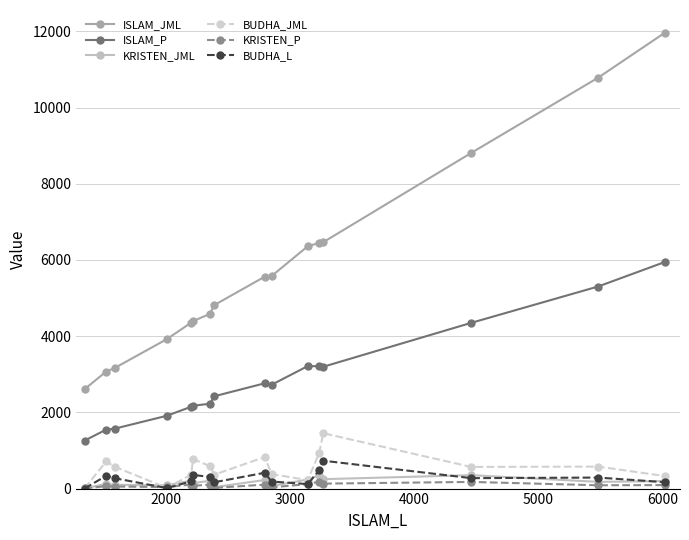

What is the maximum value for KRISTEN_P?

184